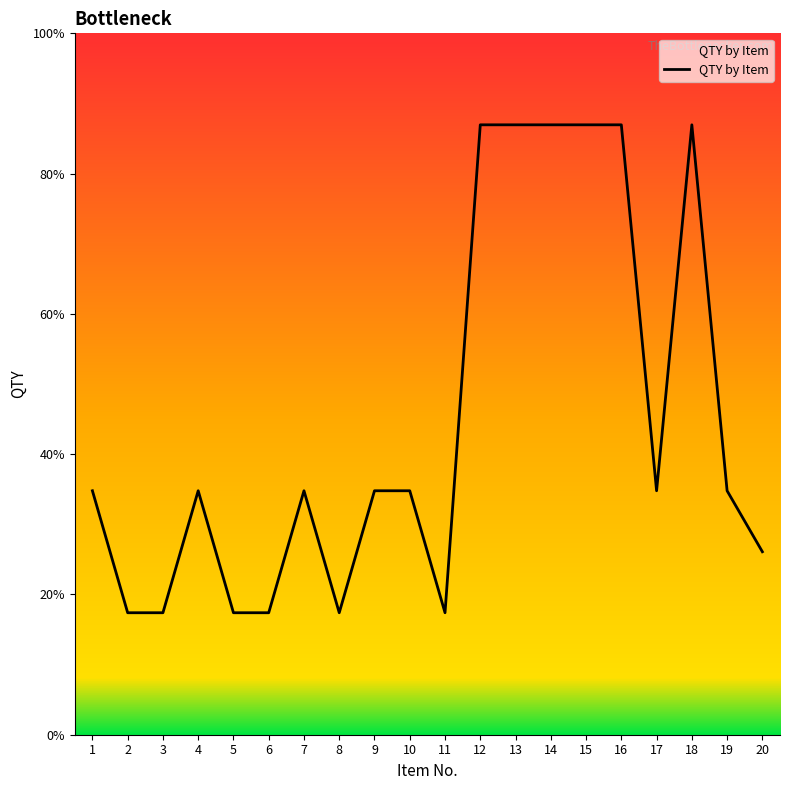

Reading right to left, transcribe all the data shown in this chart.

3	4	10	4	10	10	10	10	10	2	4	4	2	4	2	2	4	2	2	4